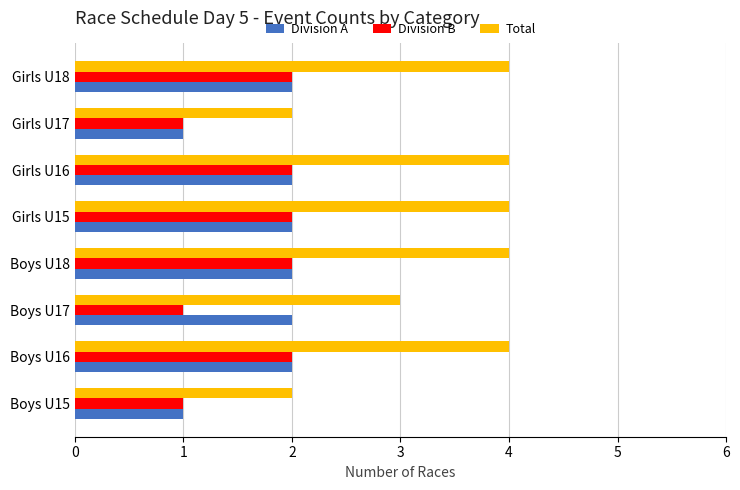

Which series has the widest spread of values?

Total